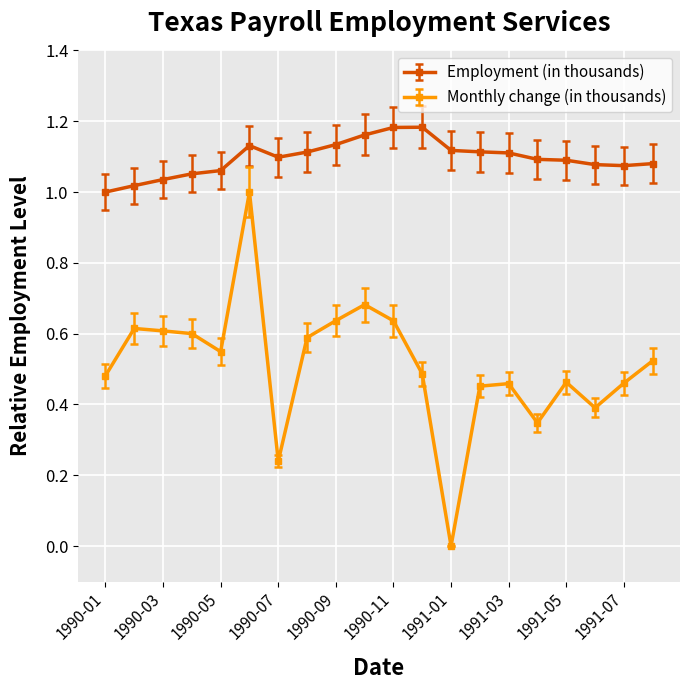

True or false: Employment (in thousands) and Monthly change (in thousands) cross at least once.

False